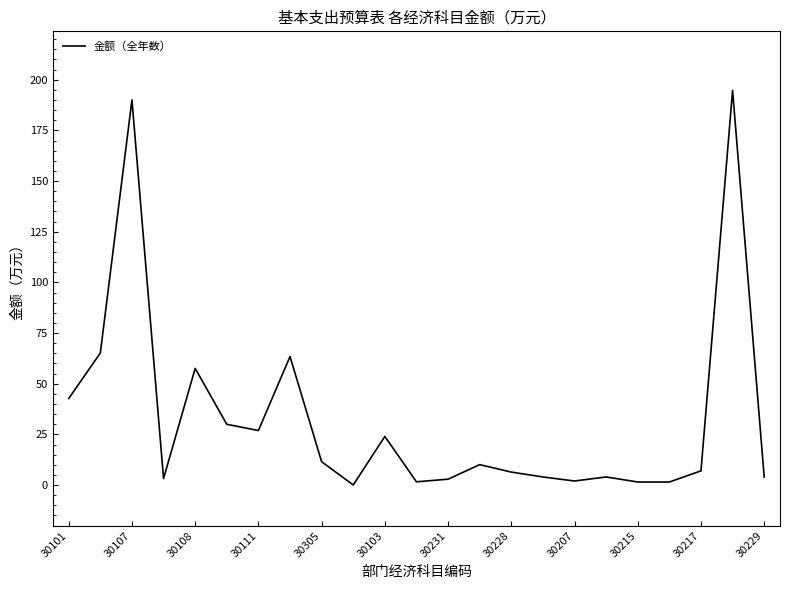

What is the maximum value shown in the chart?

194.7